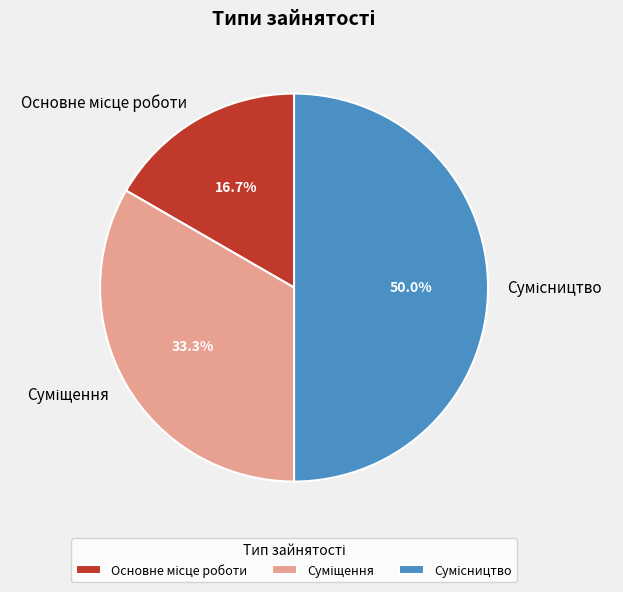

Is the sum of Сумісництво and Основне місце роботи greater than half?

Yes